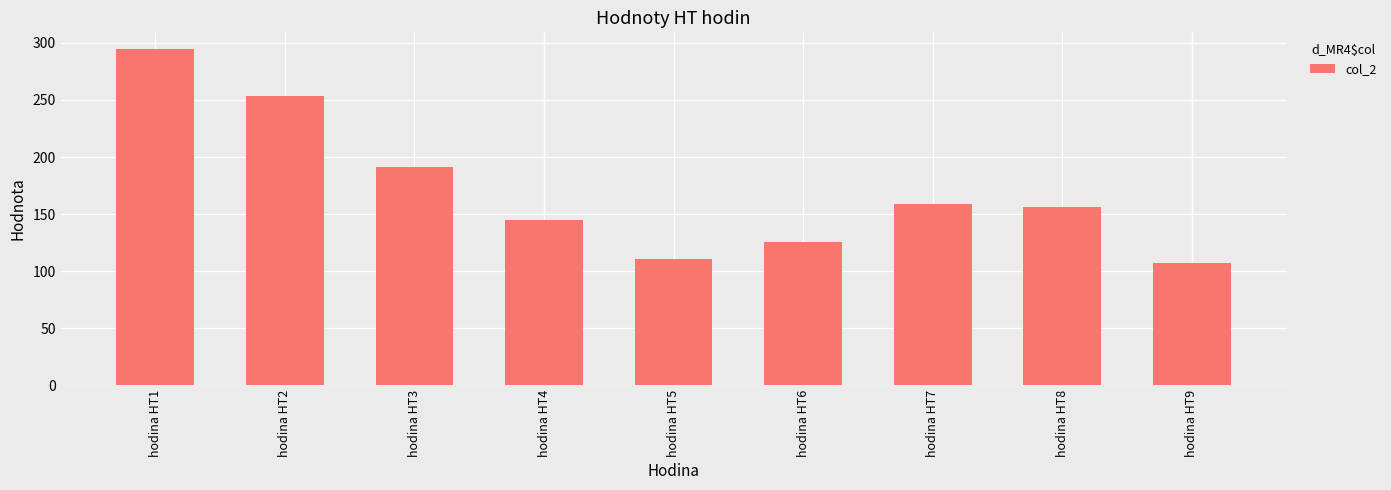

The value at hodina HT2 is 253.8. True or false?

True